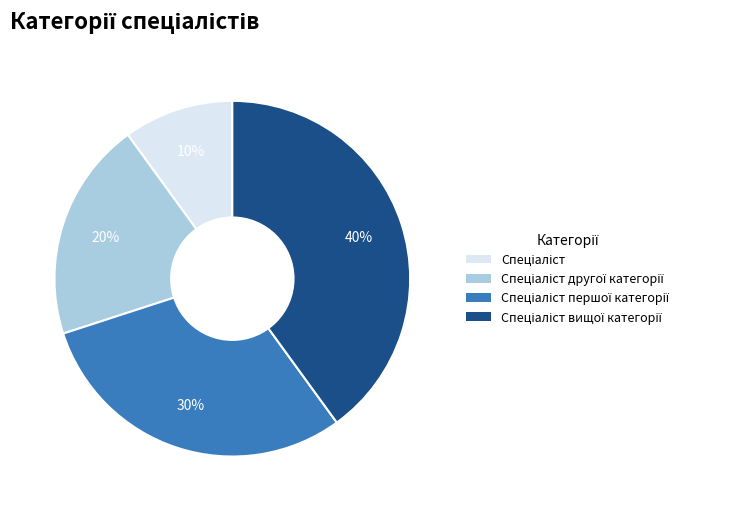

Is there any slice that represents more than half of the pie?

No